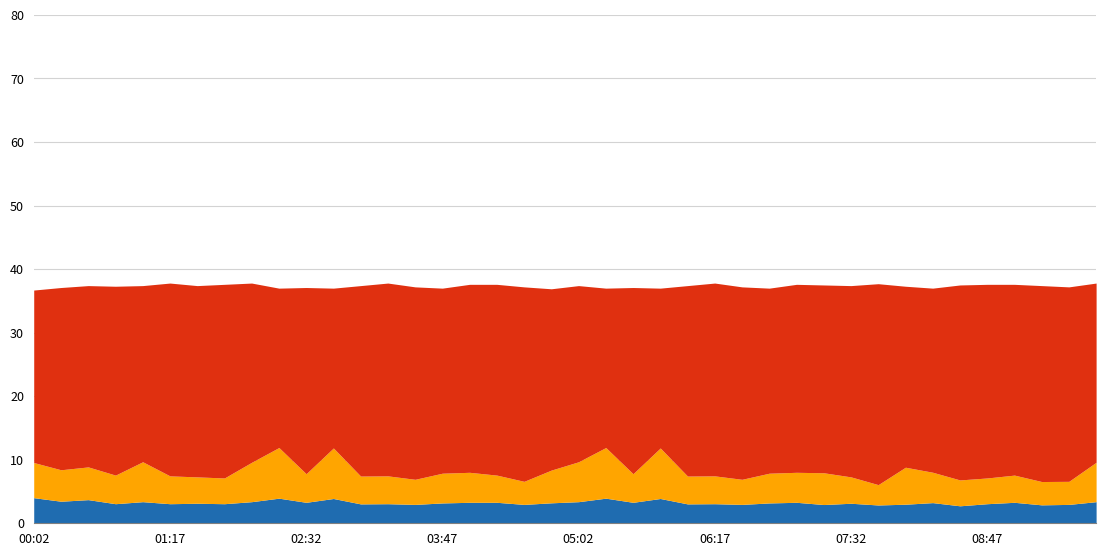

What is the smallest value displayed?

2.8